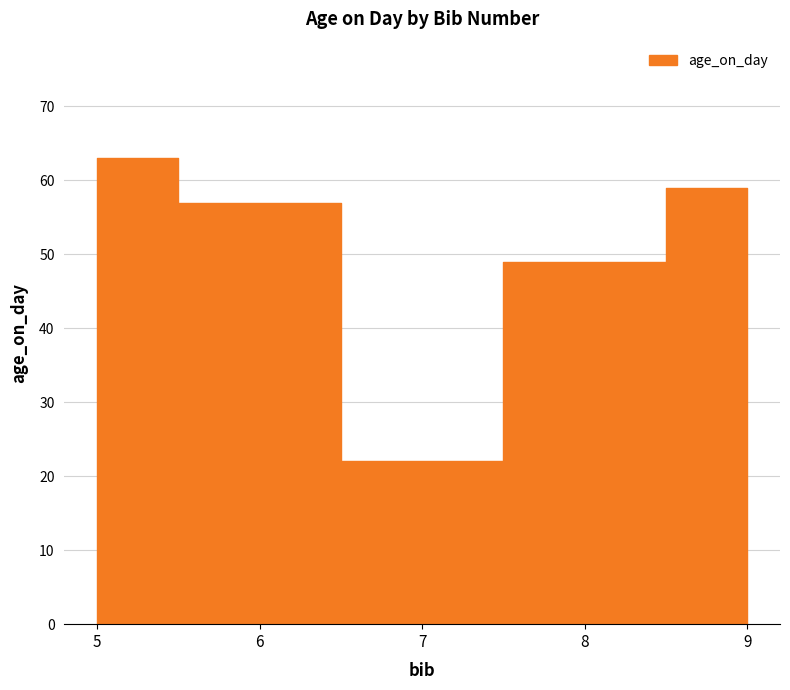

The value at 7 is 37. True or false?

False